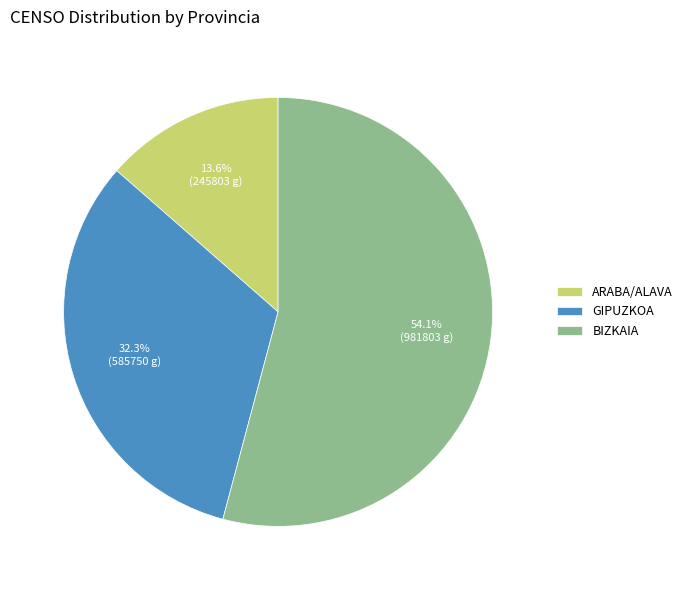

To the nearest percent, what portion does BIZKAIA represent?

54%